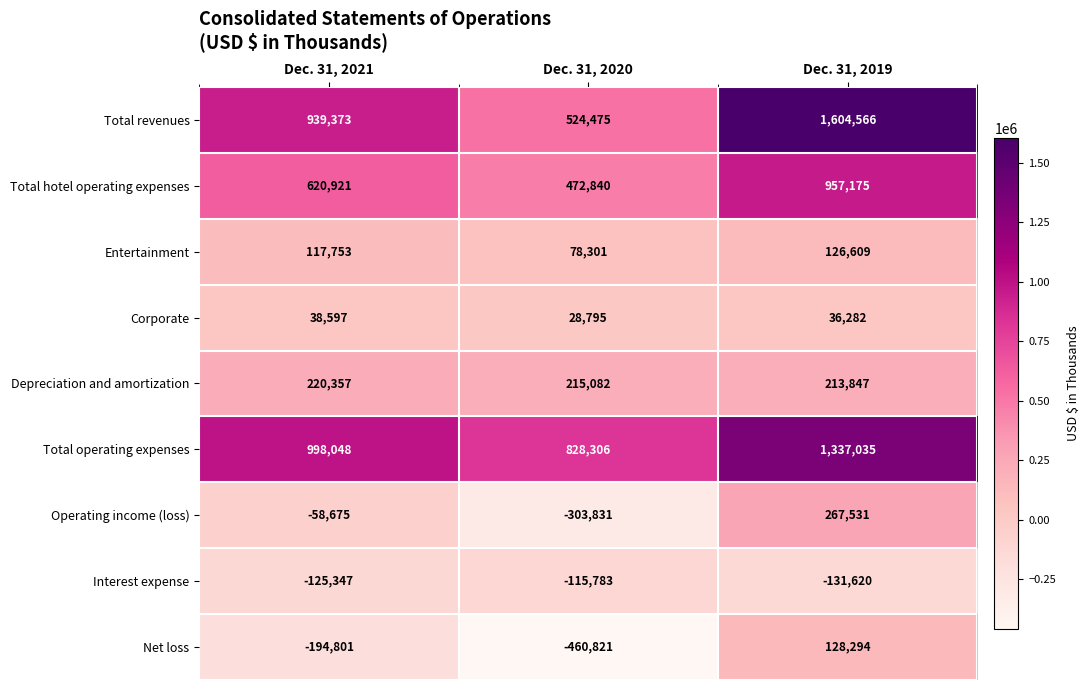

Read the Total hotel operating expenses value at Dec. 31, 2019, to the nearest 100.

957200